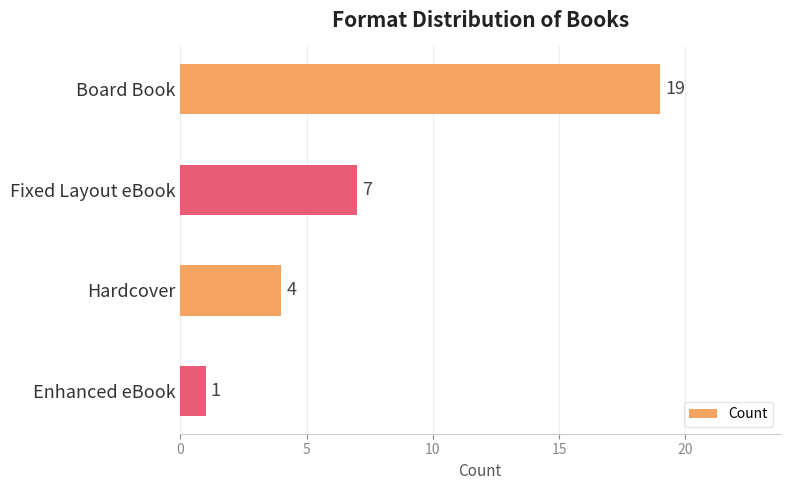

What position from the bottom is Fixed Layout eBook?

3